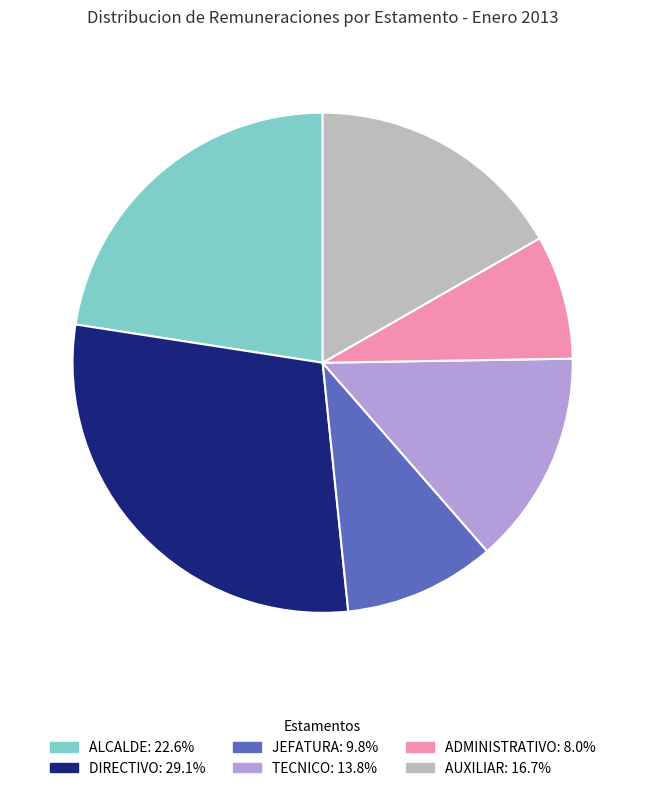

Do JEFATURA: 9.8% and TECNICO: 13.8% together represent more than half of the pie?

No